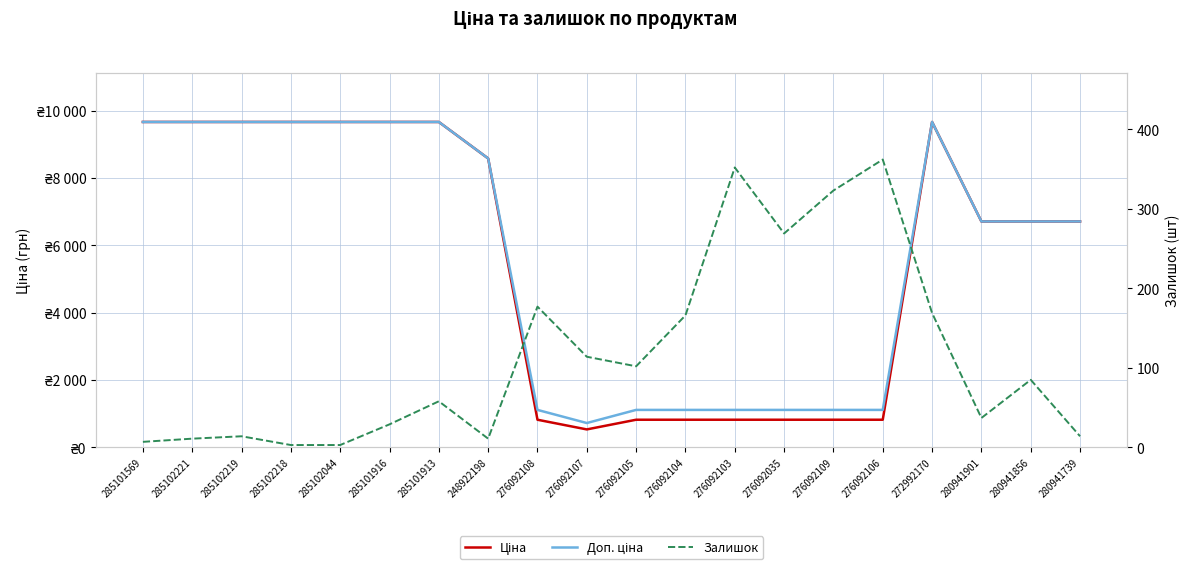

How many interior local peaks does the Доп. ціна series have?

1